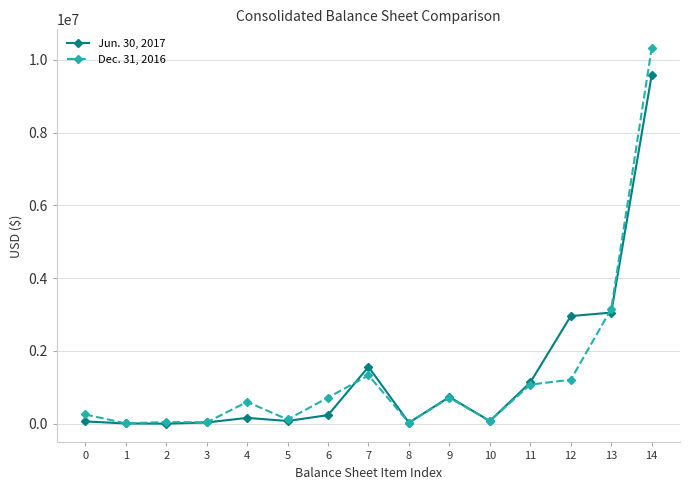

Which series ends up on top after the final intersection of Jun. 30, 2017 and Dec. 31, 2016?

Dec. 31, 2016